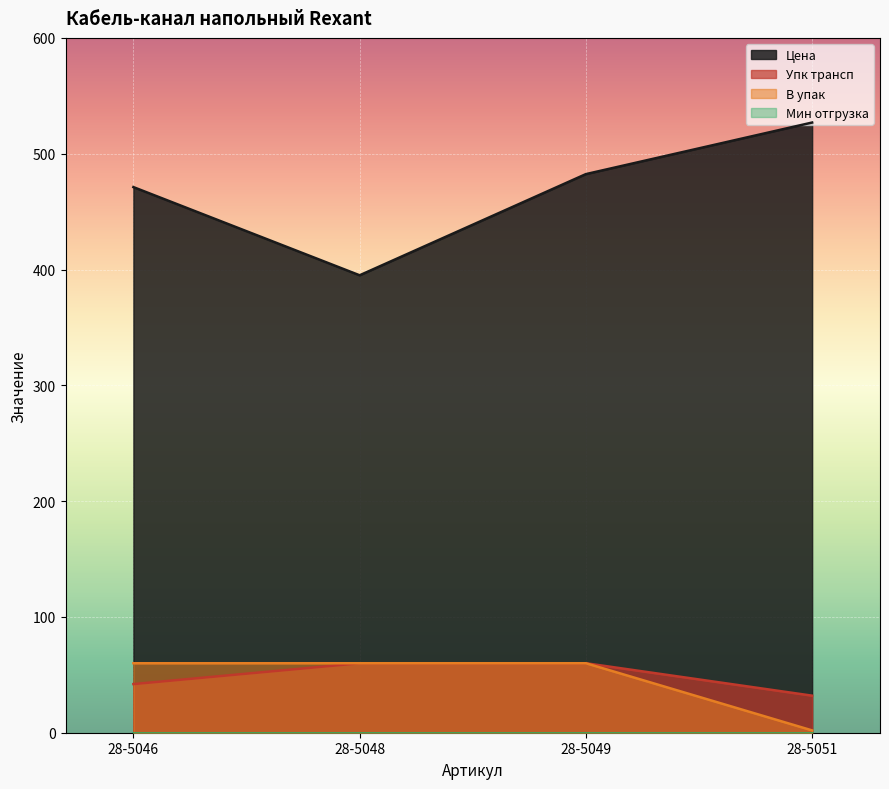

What value does the Упк трансп series have at 28-5046?

42.0